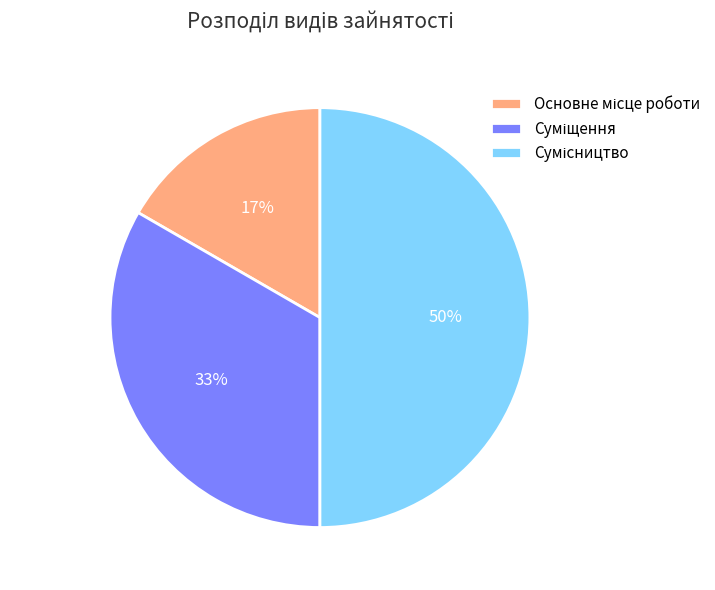

To the nearest percent, what is the average slice percentage?

33%